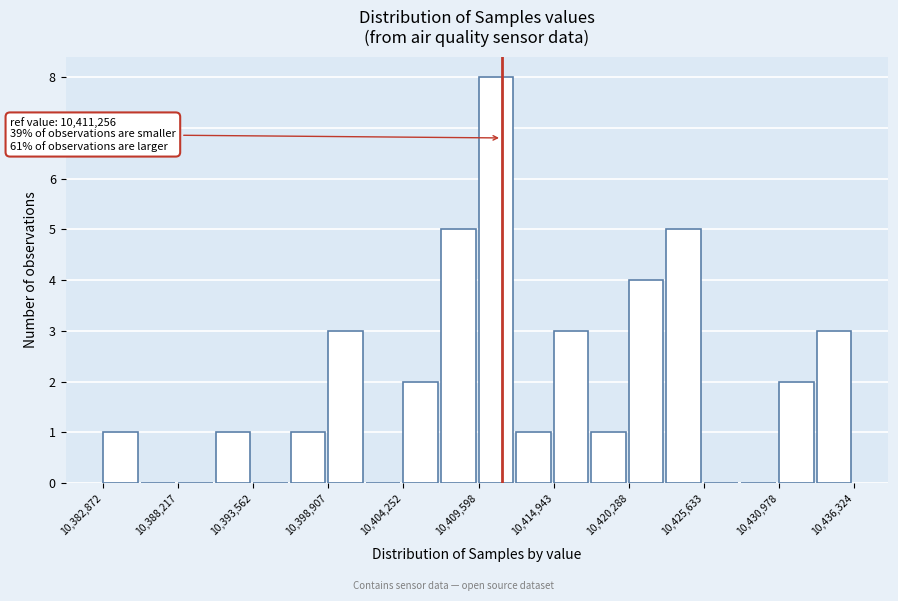

Read against the x-axis, roughly where is the centre of the tallest bar?

10411000